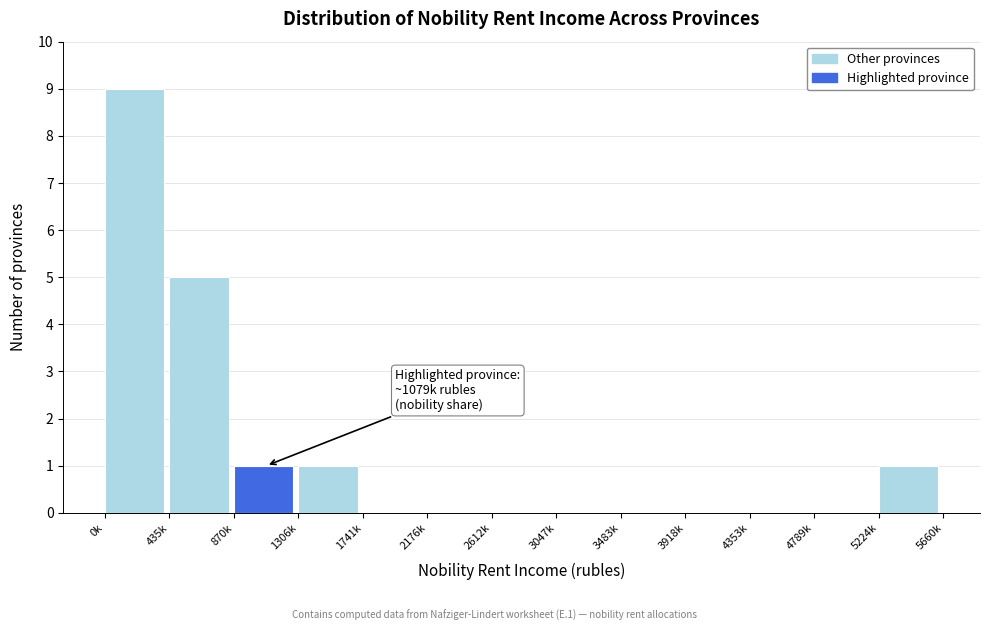

Reading left to right, transcribe all the data shown in this chart.

0k=9	435k=5	870k=1	1306k=1	1741k=0	2176k=0	2612k=0	3047k=0	3483k=0	3918k=0	4353k=0	4789k=0	5224k=1